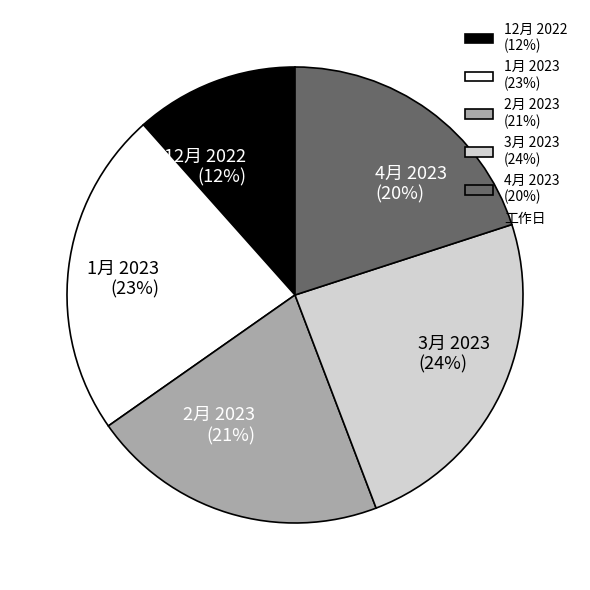

What is the ratio of the value at 12月 2022 (12%) to the value at 4月 2023 (20%)?

0.6